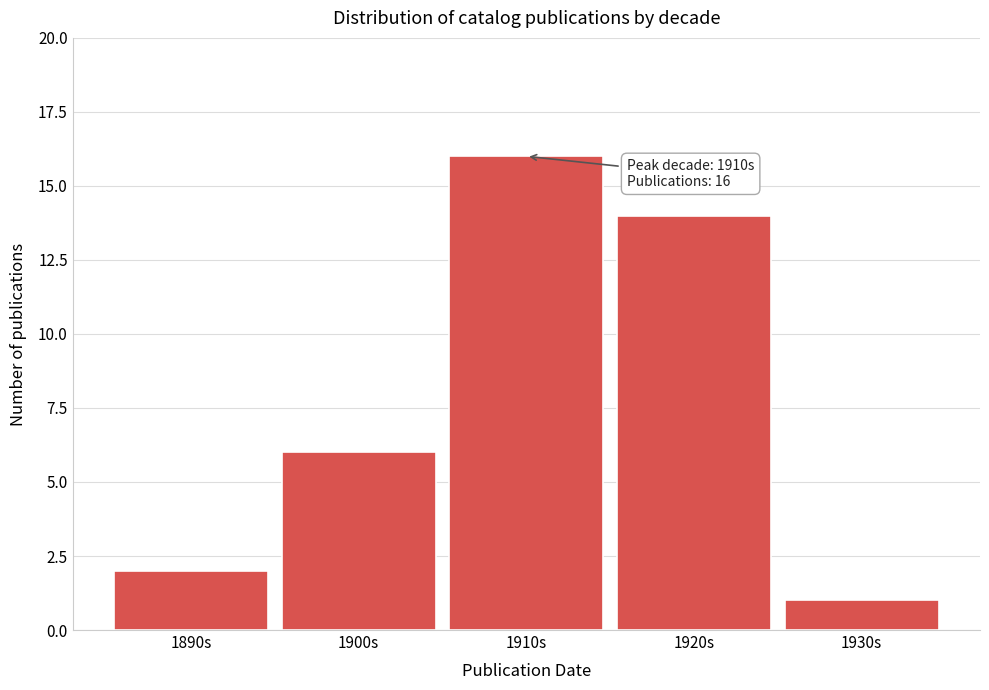

Reading left to right, extract all data points from this chart.

2	6	16	14	1